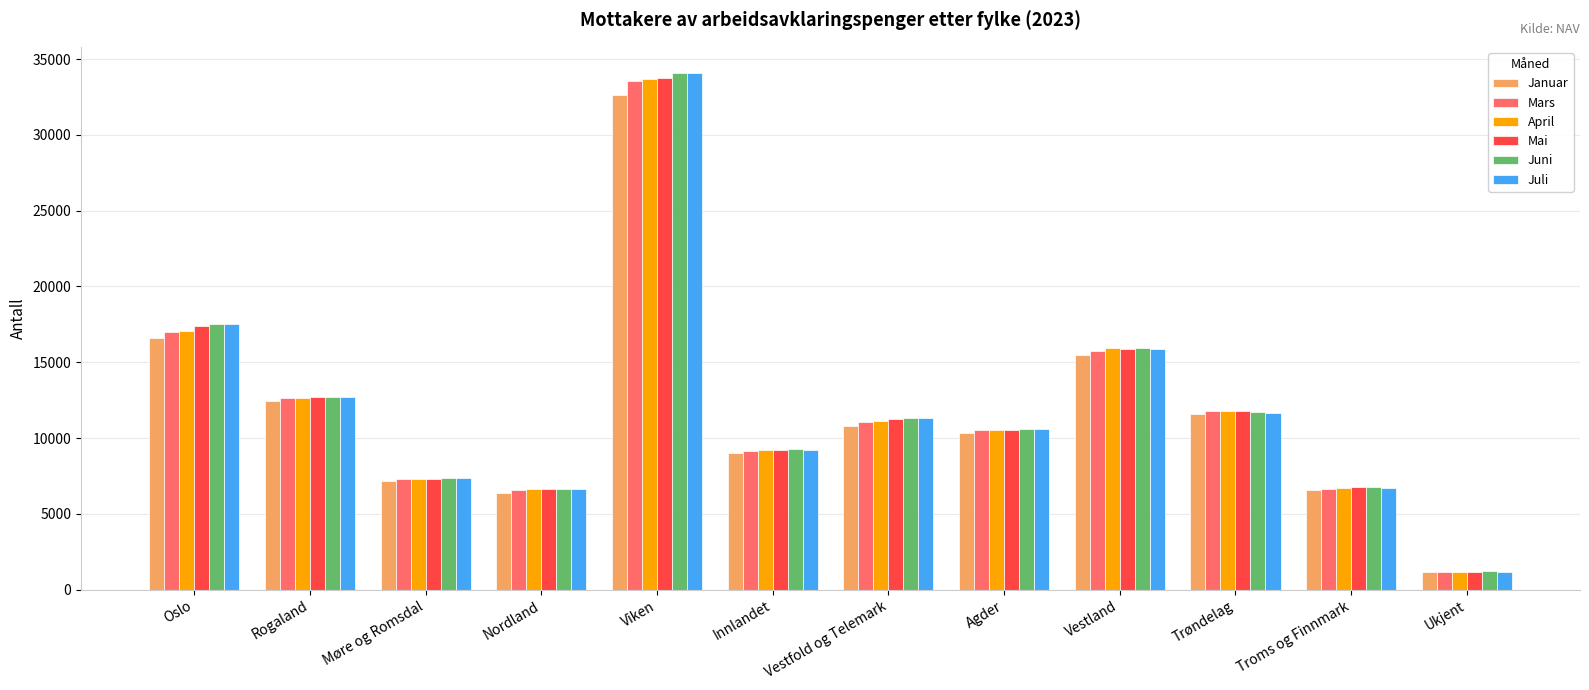

What is the sum of all Mai values?

144529